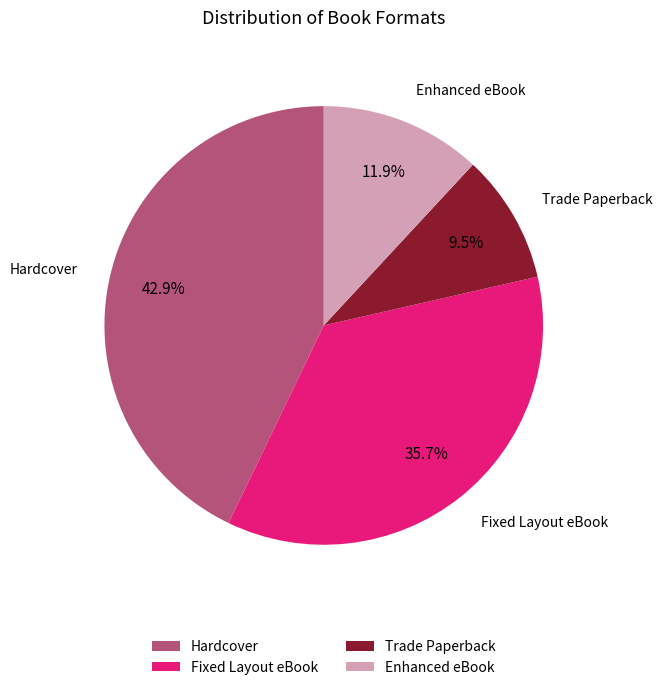

Does any single category account for the majority?

No